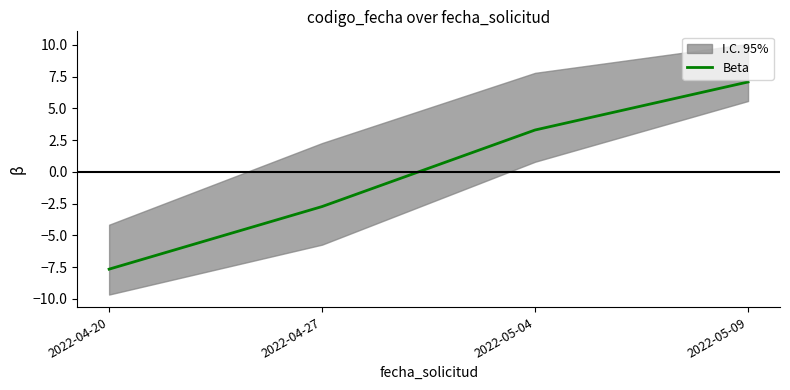

Is this an area chart (filled region under the line)?

No